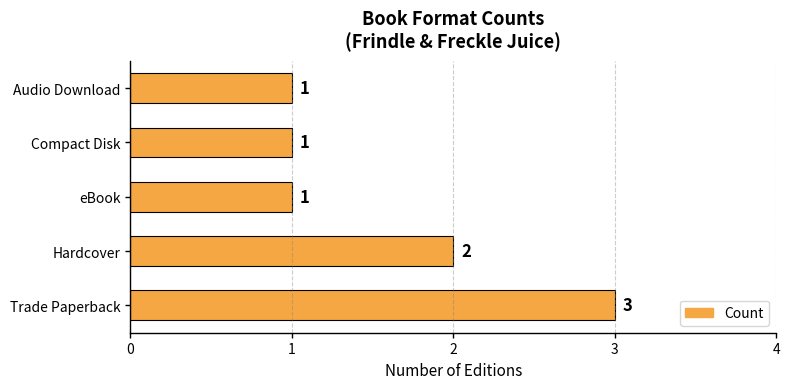

Reading bottom to top, transcribe all the data shown in this chart.

3	2	1	1	1